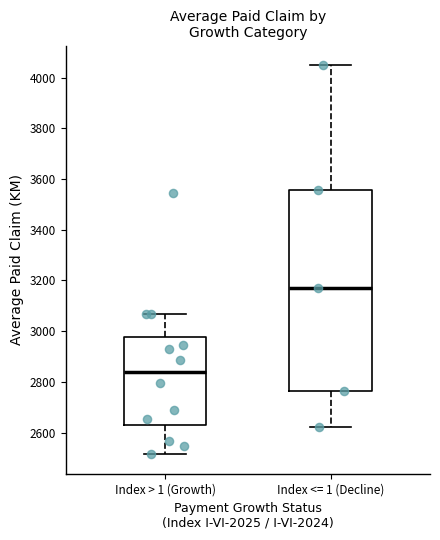

Reading left to right, transcribe this box plot: for each box, give where its median line is, the range the box spans, and where its two whiskers end, as read against the y-axis. The values are not printed on the chart, so give them approximately, as read against the axis.

Index > 1 (Growth): median 2840, box 2640 to 2980, whiskers 2520 to 3060
Index <= 1 (Decline): median 3180, box 2760 to 3560, whiskers 2620 to 4040